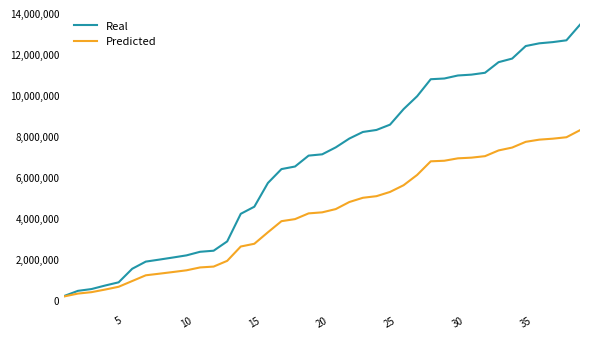

Does the chart display data point markers on the line(s)?

No